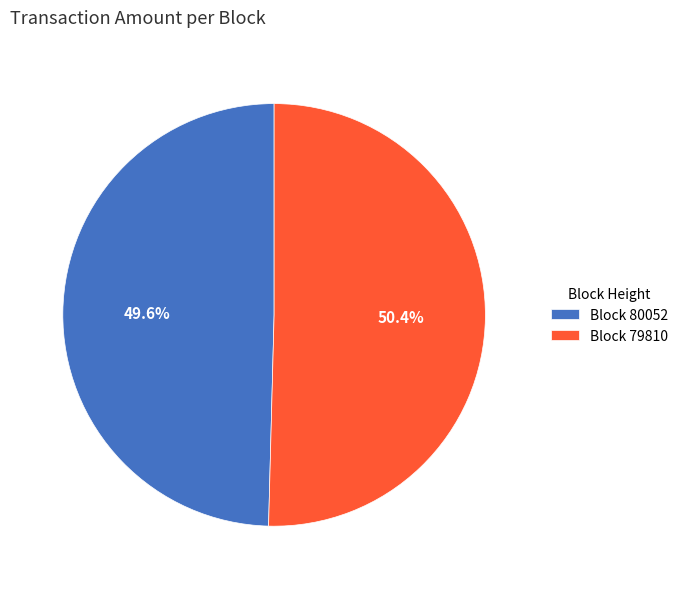

Approximately how many times larger is the value at Block 79810 compared to Block 80052?

1.0